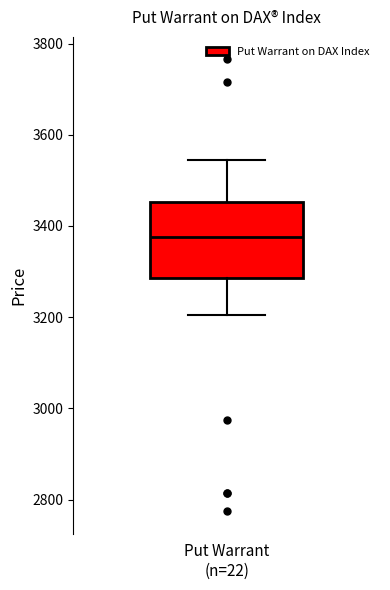

Read this box plot against the y-axis: the position of the median line, the range covered by the box, and the ends of both whiskers. The values are not printed on the chart, so give them approximately, as read against the axis.

median 3380, box 3280 to 3460, whiskers 3200 to 3540